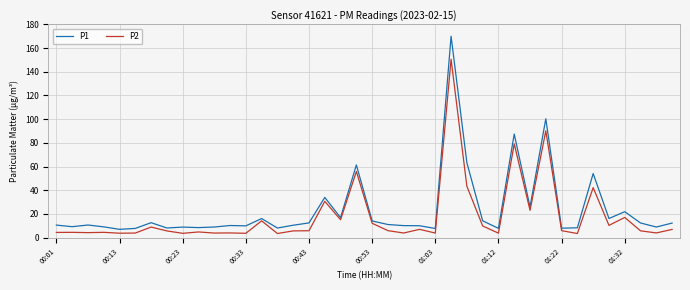

Rank the series by their maximum value, from highest to lowest.

P1, P2